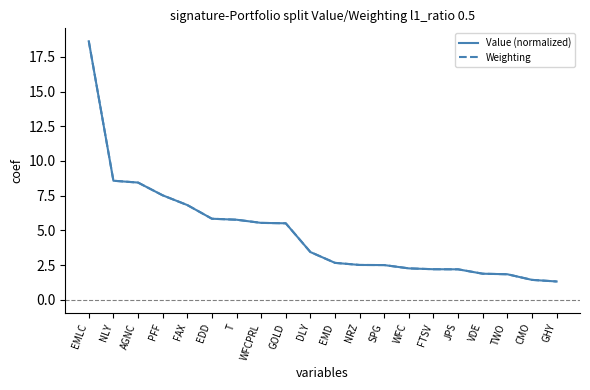

What is the difference between the maximum and minimum values in the Value (normalized) series?

17.3